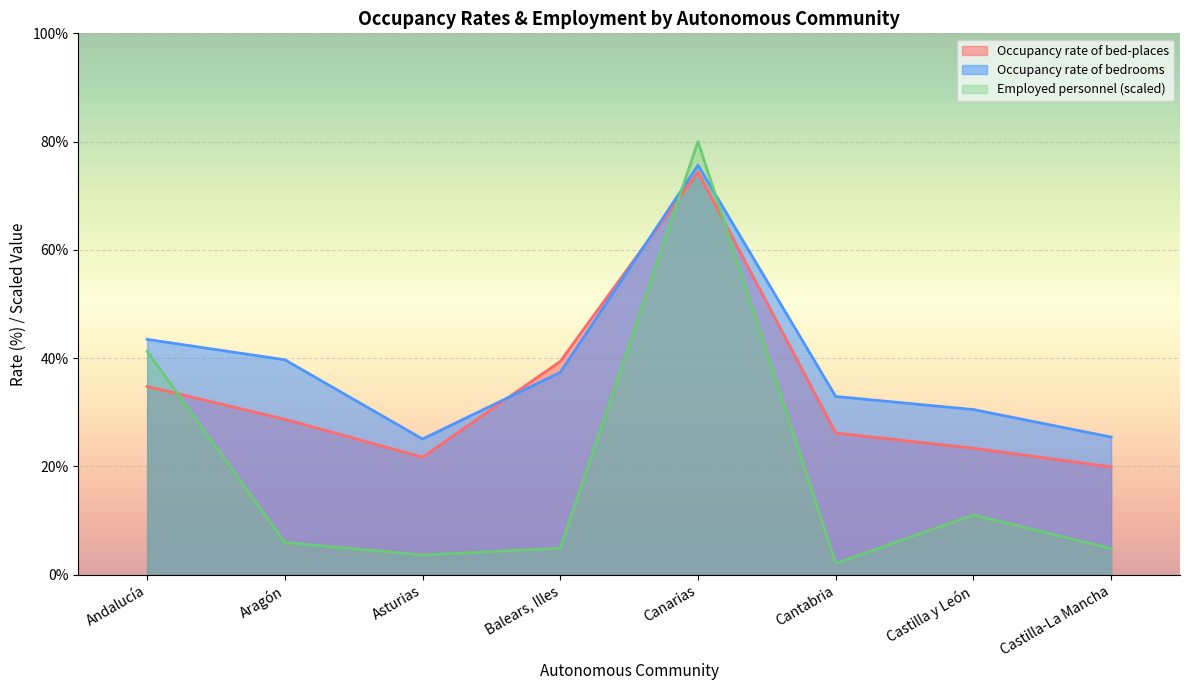

What is the approximate value of Occupancy rate of bedrooms at Cantabria?

32.9